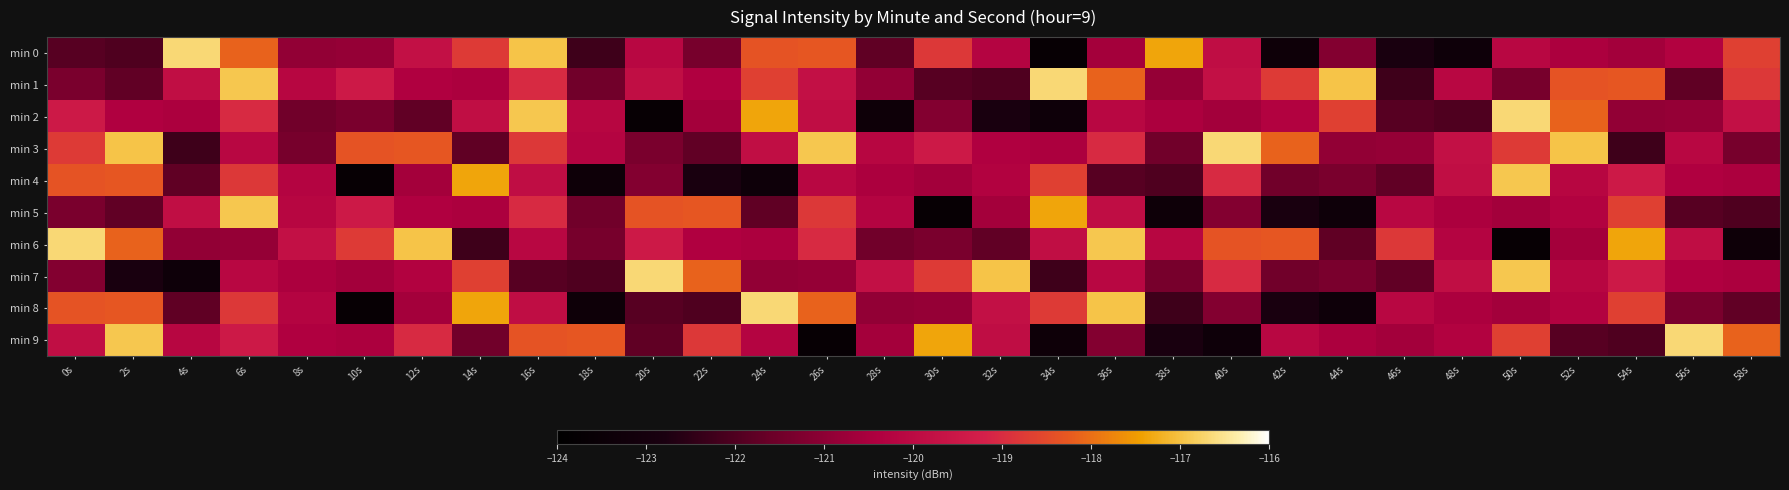

Reading left to right, what are all the values shown in this chart?

min 0: 0s=-121.9	2s=-122.0	4s=-116.7	6s=-118.1	8s=-120.9	10s=-120.9	12s=-119.8	14s=-118.8	16s=-117.0	18s=-122.3	20s=-120.1	22s=-121.4	24s=-118.3	26s=-118.3	28s=-121.8	30s=-118.8	32s=-120.2	34s=-123.6	36s=-120.6	38s=-117.4	40s=-119.9	42s=-123.3	44s=-121.2	46s=-122.8	48s=-123.3	50s=-120.1	52s=-120.5	54s=-120.6	56s=-120.3	58s=-118.7
min 1: 0s=-121.3	2s=-121.7	4s=-119.9	6s=-116.9	8s=-120.2	10s=-119.5	12s=-120.4	14s=-120.5	16s=-119.0	18s=-121.5	20s=-119.9	22s=-120.4	24s=-118.7	26s=-119.8	28s=-120.9	30s=-121.9	32s=-122.0	34s=-116.7	36s=-118.1	38s=-120.9	40s=-119.8	42s=-118.8	44s=-117.0	46s=-122.3	48s=-120.1	50s=-121.4	52s=-118.3	54s=-118.3	56s=-121.8	58s=-118.8
min 2: 0s=-119.5	2s=-120.4	4s=-120.5	6s=-119.0	8s=-121.5	10s=-121.3	12s=-121.7	14s=-119.9	16s=-116.9	18s=-120.2	20s=-123.6	22s=-120.6	24s=-117.4	26s=-119.9	28s=-123.3	30s=-121.2	32s=-122.8	34s=-123.3	36s=-120.1	38s=-120.5	40s=-120.6	42s=-120.3	44s=-118.7	46s=-121.9	48s=-122.0	50s=-116.7	52s=-118.1	54s=-120.9	56s=-120.9	58s=-119.8
min 3: 0s=-118.8	2s=-117.0	4s=-122.3	6s=-120.1	8s=-121.4	10s=-118.3	12s=-118.3	14s=-121.8	16s=-118.8	18s=-120.2	20s=-121.3	22s=-121.7	24s=-119.9	26s=-116.9	28s=-120.2	30s=-119.5	32s=-120.4	34s=-120.5	36s=-119.0	38s=-121.5	40s=-116.7	42s=-118.1	44s=-120.9	46s=-120.9	48s=-119.8	50s=-118.8	52s=-117.0	54s=-122.3	56s=-120.1	58s=-121.4
min 4: 0s=-118.3	2s=-118.3	4s=-121.8	6s=-118.8	8s=-120.2	10s=-123.6	12s=-120.6	14s=-117.4	16s=-119.9	18s=-123.3	20s=-121.2	22s=-122.8	24s=-123.3	26s=-120.1	28s=-120.5	30s=-120.6	32s=-120.3	34s=-118.7	36s=-121.9	38s=-122.0	40s=-119.0	42s=-121.5	44s=-121.3	46s=-121.7	48s=-119.9	50s=-116.9	52s=-120.2	54s=-119.5	56s=-120.4	58s=-120.5
min 5: 0s=-121.3	2s=-121.7	4s=-119.9	6s=-116.9	8s=-120.2	10s=-119.5	12s=-120.4	14s=-120.5	16s=-119.0	18s=-121.5	20s=-118.3	22s=-118.3	24s=-121.8	26s=-118.8	28s=-120.2	30s=-123.6	32s=-120.6	34s=-117.4	36s=-119.9	38s=-123.3	40s=-121.2	42s=-122.8	44s=-123.3	46s=-120.1	48s=-120.5	50s=-120.6	52s=-120.3	54s=-118.7	56s=-121.9	58s=-122.0
min 6: 0s=-116.7	2s=-118.1	4s=-120.9	6s=-120.9	8s=-119.8	10s=-118.8	12s=-117.0	14s=-122.3	16s=-120.1	18s=-121.4	20s=-119.5	22s=-120.4	24s=-120.5	26s=-119.0	28s=-121.5	30s=-121.3	32s=-121.7	34s=-119.9	36s=-116.9	38s=-120.2	40s=-118.3	42s=-118.3	44s=-121.8	46s=-118.8	48s=-120.2	50s=-123.6	52s=-120.6	54s=-117.4	56s=-119.9	58s=-123.3
min 7: 0s=-121.2	2s=-122.8	4s=-123.3	6s=-120.1	8s=-120.5	10s=-120.6	12s=-120.3	14s=-118.7	16s=-121.9	18s=-122.0	20s=-116.7	22s=-118.1	24s=-120.9	26s=-120.9	28s=-119.8	30s=-118.8	32s=-117.0	34s=-122.3	36s=-120.1	38s=-121.4	40s=-119.0	42s=-121.5	44s=-121.3	46s=-121.7	48s=-119.9	50s=-116.9	52s=-120.2	54s=-119.5	56s=-120.4	58s=-120.5
min 8: 0s=-118.3	2s=-118.3	4s=-121.8	6s=-118.8	8s=-120.2	10s=-123.6	12s=-120.6	14s=-117.4	16s=-119.9	18s=-123.3	20s=-121.9	22s=-122.0	24s=-116.7	26s=-118.1	28s=-120.9	30s=-120.9	32s=-119.8	34s=-118.8	36s=-117.0	38s=-122.3	40s=-121.2	42s=-122.8	44s=-123.3	46s=-120.1	48s=-120.5	50s=-120.6	52s=-120.3	54s=-118.7	56s=-121.3	58s=-121.7
min 9: 0s=-119.9	2s=-116.9	4s=-120.2	6s=-119.5	8s=-120.4	10s=-120.5	12s=-119.0	14s=-121.5	16s=-118.3	18s=-118.3	20s=-121.8	22s=-118.8	24s=-120.2	26s=-123.6	28s=-120.6	30s=-117.4	32s=-119.9	34s=-123.3	36s=-121.2	38s=-122.8	40s=-123.3	42s=-120.1	44s=-120.5	46s=-120.6	48s=-120.3	50s=-118.7	52s=-121.9	54s=-122.0	56s=-116.7	58s=-118.1